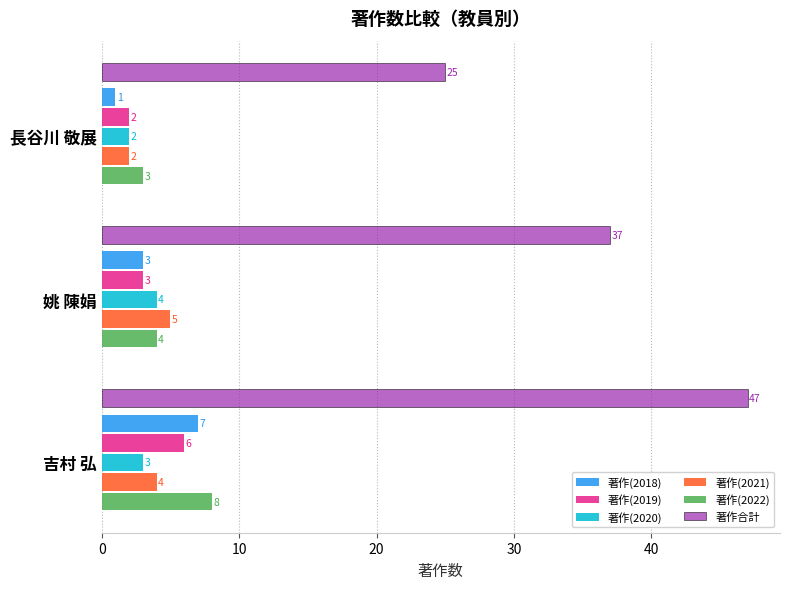

Is the value of 著作(2019) at 長谷川 敬展 greater than the value of 著作合計 at 長谷川 敬展?

No